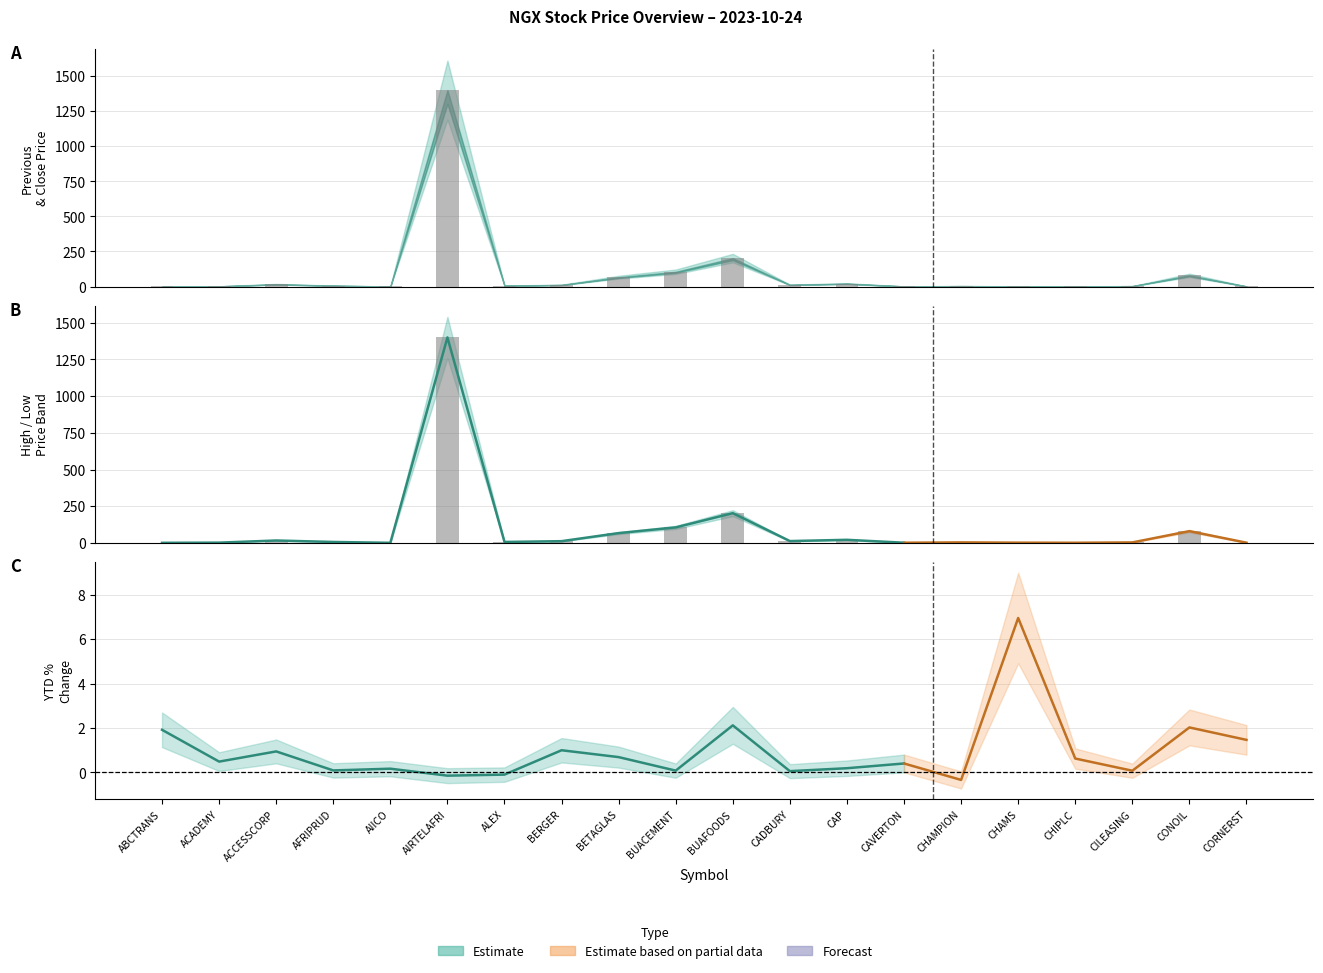

Is the value of Previous at CAVERTON greater than the value of Close at ABCTRANS?

Yes